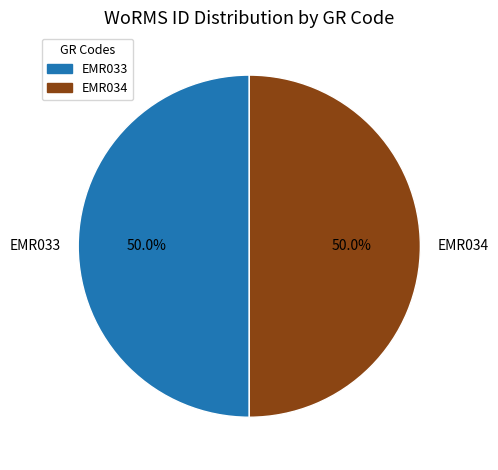

What is the total percentage of EMR033 and EMR034?

100.0%